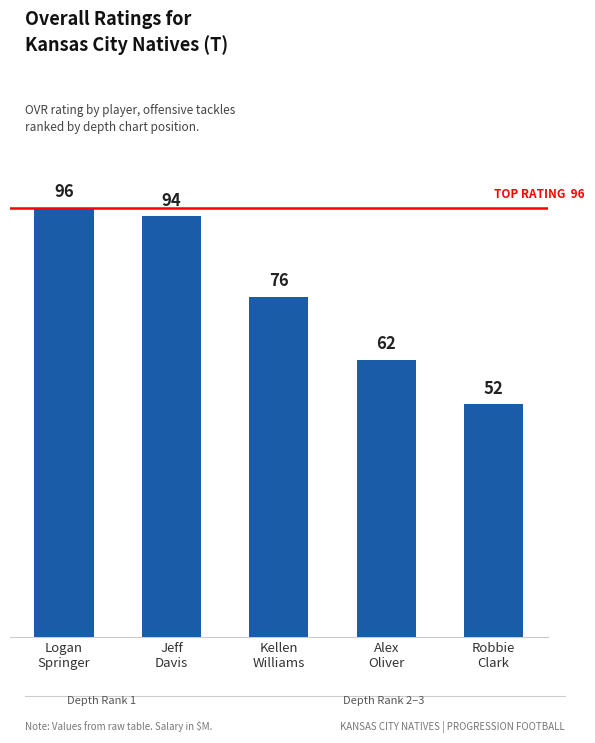

The value at Robbie
Clark is 52. True or false?

True